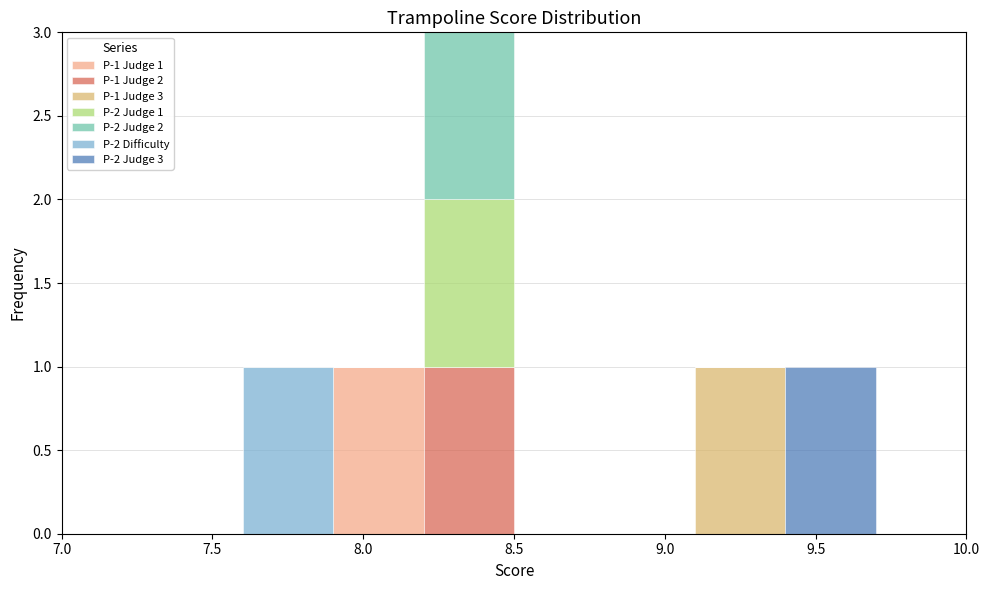

Which range on the x-axis has the tallest stacked bar (by total height)?

8.2 to 8.5